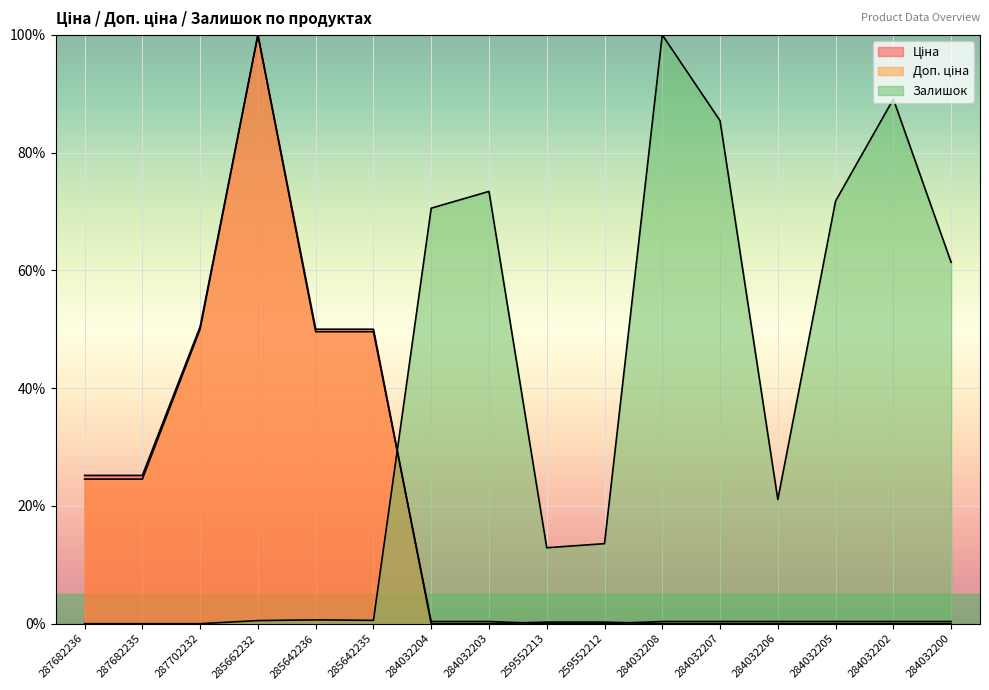

True or false: Ціна has a value of 0.0 at 284032207.

True